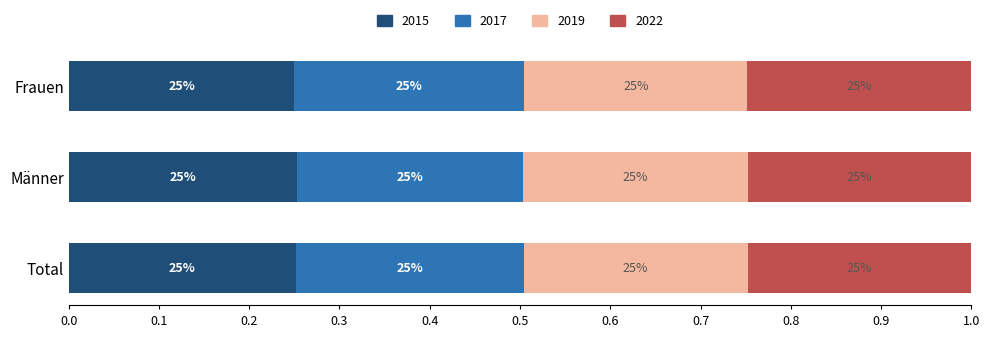

At which category is the sum across all series the highest?

Total